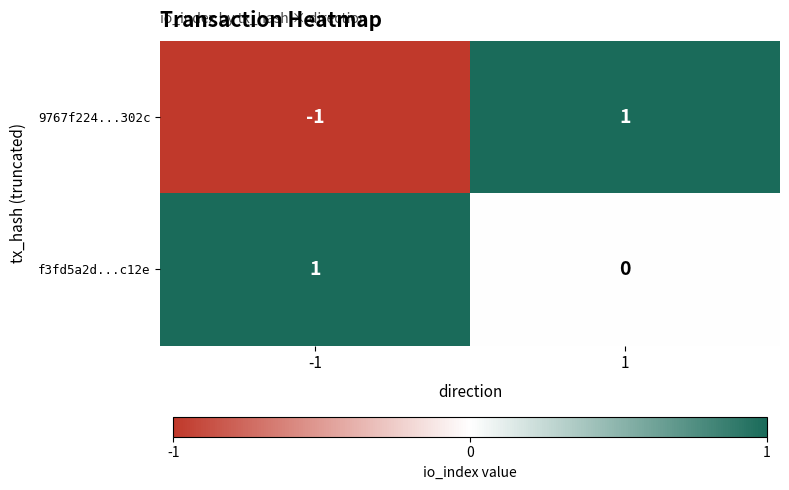

Which label corresponds to the smallest value in the chart?

-1